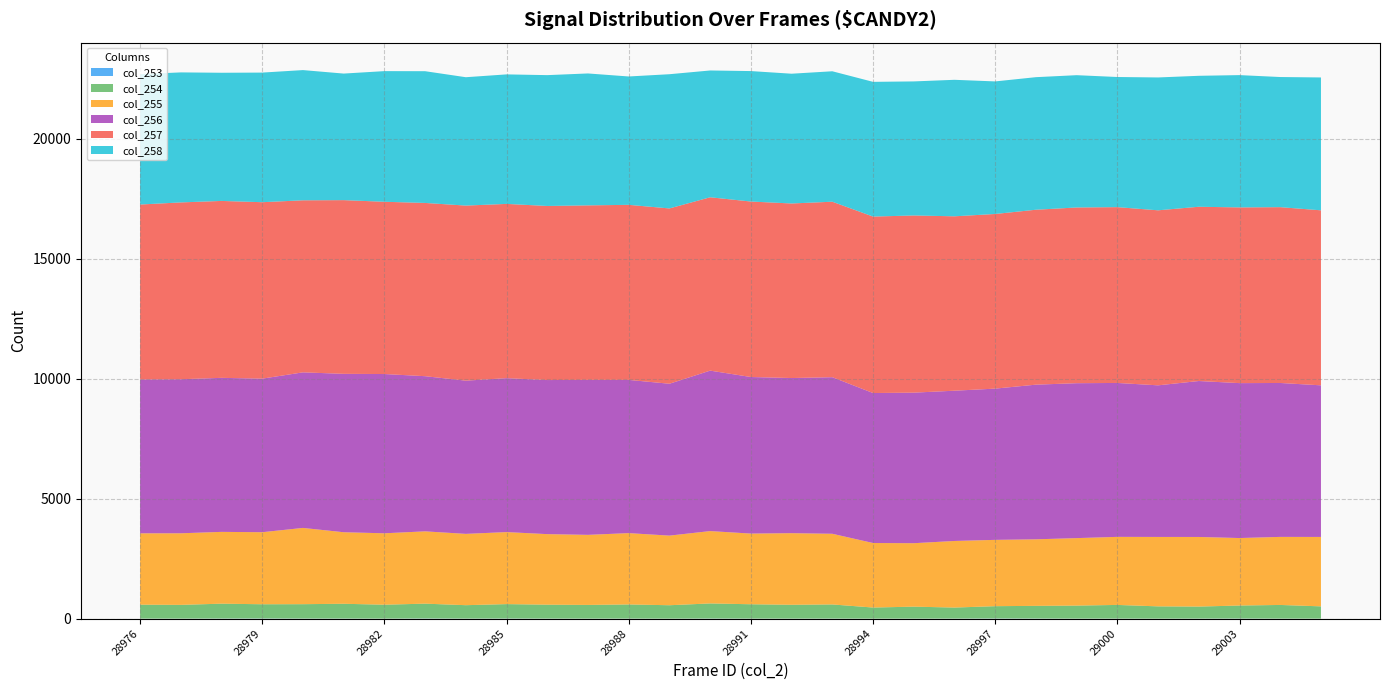

Reading right to left, transcribe all the data shown in this chart.

col_253: 0	1	4	2	0	2	1	4	6	2	1	0	2	1	2	4	0	2	1	2	4	2	6	1	3	3	6	4	1	1
col_254: 512	570	543	501	512	570	543	529	514	460	499	463	590	577	598	630	559	590	571	580	602	559	619	580	617	600	594	620	573	581
col_255: 2894	2837	2813	2902	2894	2837	2813	2774	2764	2776	2645	2690	2946	2985	2946	3016	2902	2973	2921	2941	3002	2973	3014	2977	2982	3179	3003	2993	2984	2975
col_256: 6320	6416	6458	6501	6320	6416	6458	6447	6305	6264	6276	6252	6527	6467	6527	6689	6331	6387	6460	6423	6417	6387	6468	6639	6603	6485	6402	6421	6422	6414
col_257: 7296	7329	7325	7264	7296	7329	7325	7292	7280	7270	7386	7356	7315	7277	7315	7226	7308	7298	7275	7257	7264	7298	7222	7181	7241	7172	7355	7375	7371	7292
col_258: 5538	5425	5515	5459	5538	5425	5515	5526	5526	5690	5588	5616	5438	5409	5438	5286	5595	5351	5499	5454	5399	5351	5492	5446	5276	5428	5403	5343	5420	5434